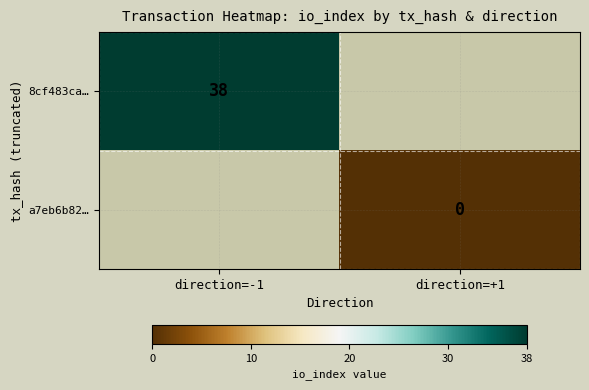

At how many categories does at least one series exceed 37?

1